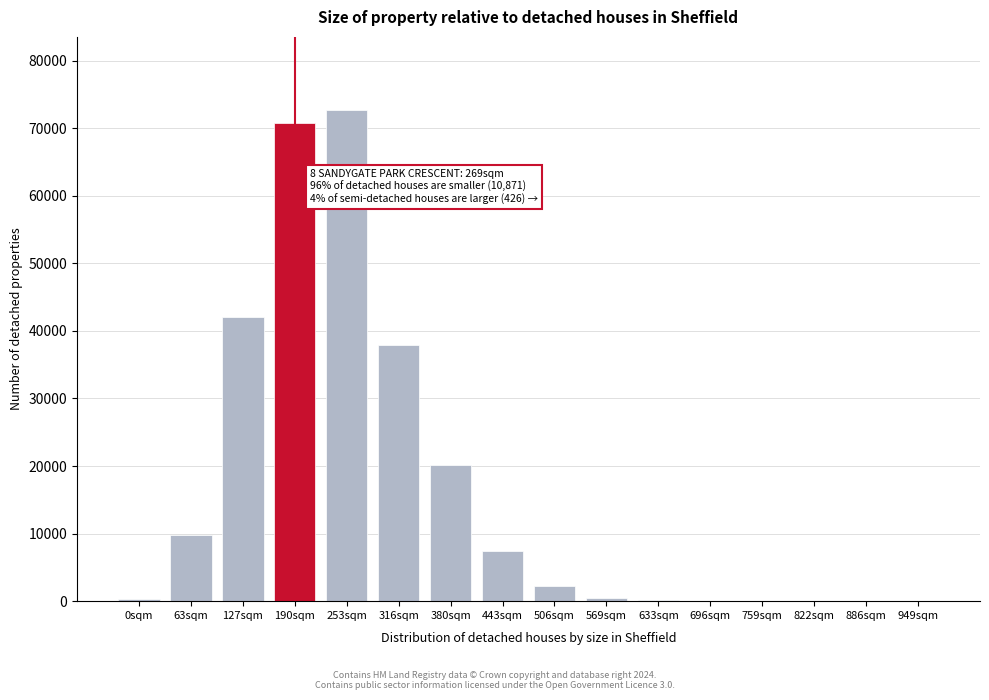

Where is the data nearest to the value 36313?

316sqm